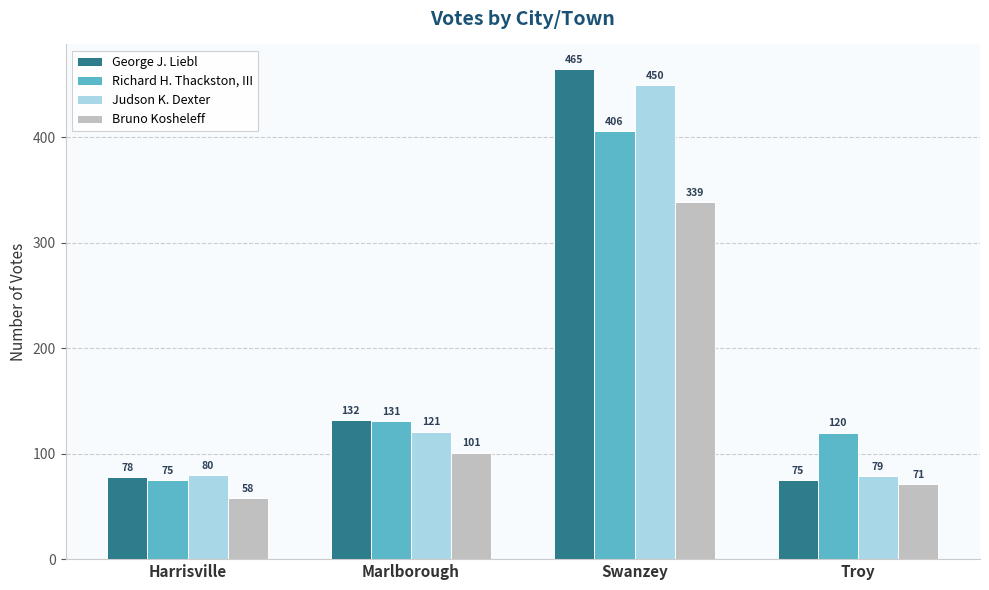

Does the chart contain stacked bars?

No